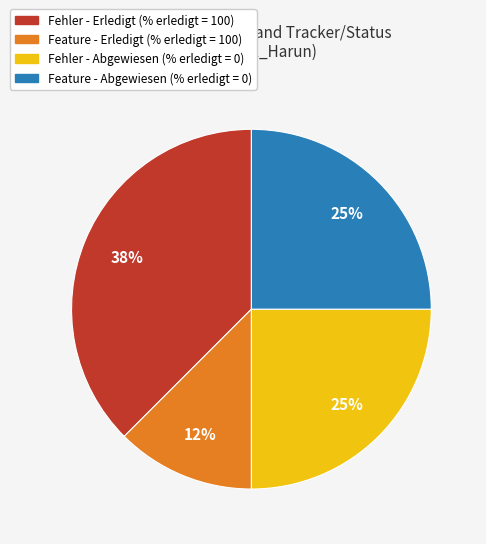

Does any single category account for the majority?

No